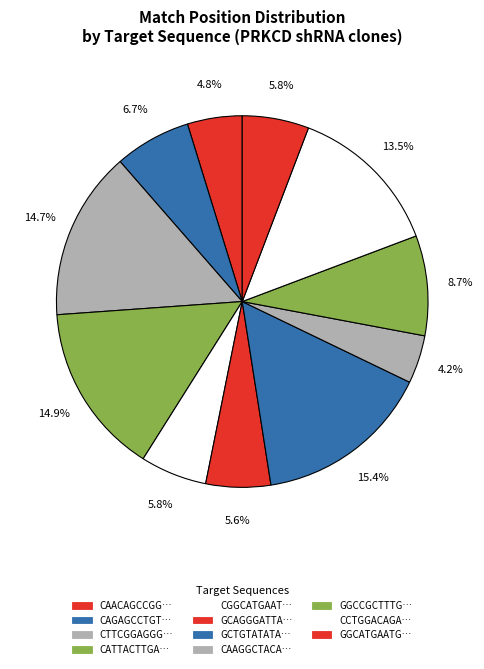

How many slices are in this pie chart?

11